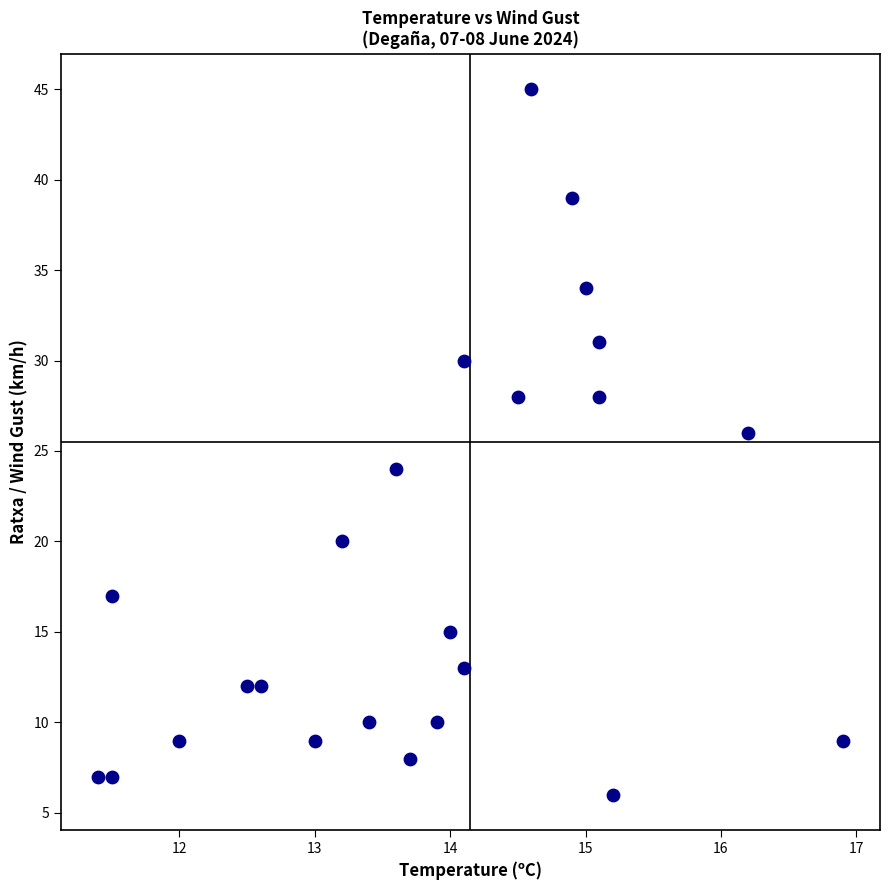

What is the range of Y values (max minus min)?

39